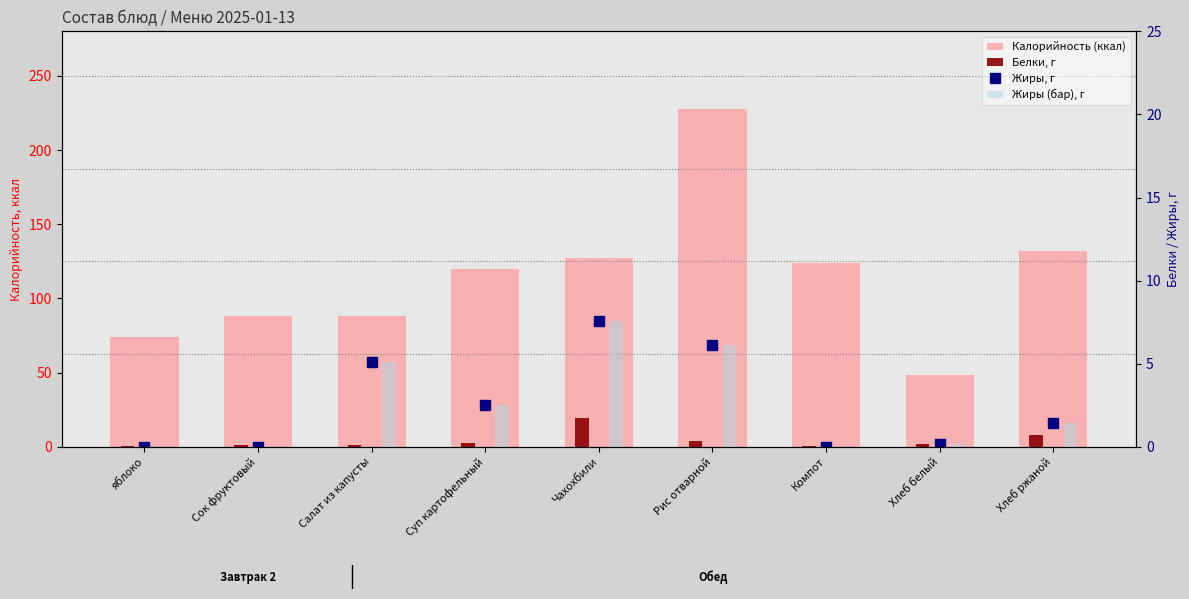

How many distinct data groups are displayed?

4